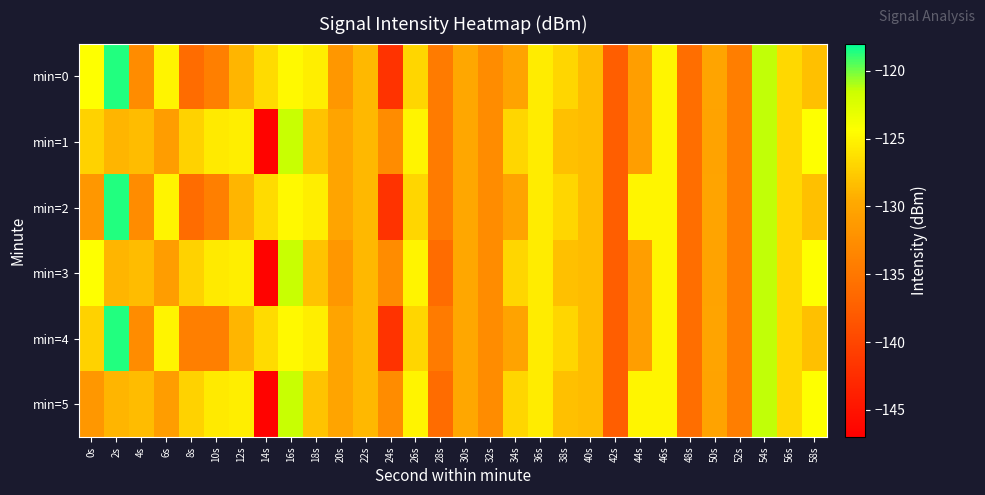

Which series changed the most between 14s and 20s?

min=1